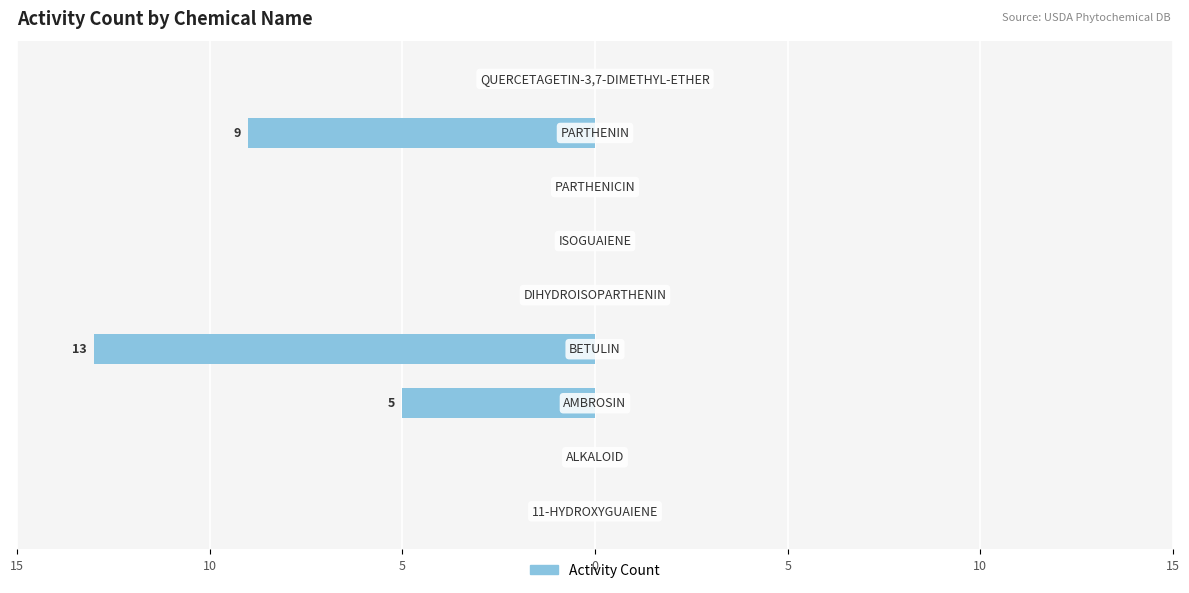

Are the bars horizontal?

Yes